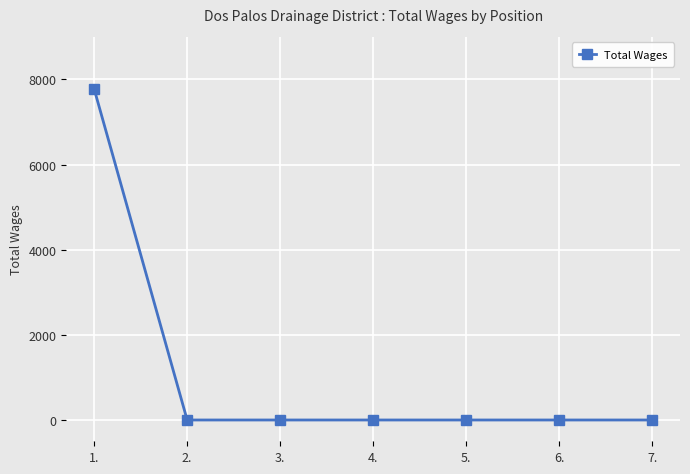

Reading left to right, transcribe all the data shown in this chart.

1.=7775	2.=0	3.=0	4.=0	5.=0	6.=0	7.=0